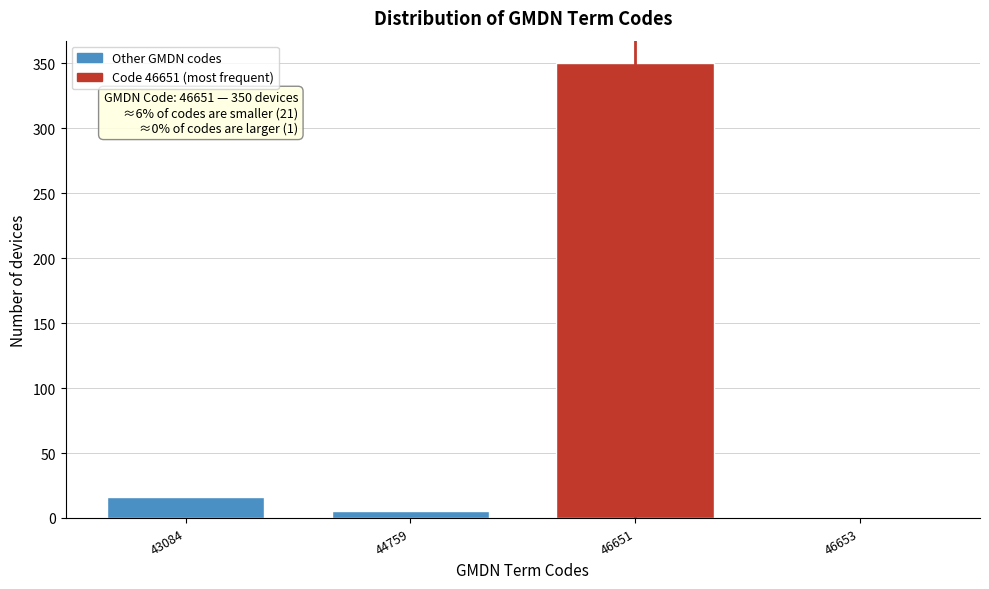

Reading left to right, extract all data points from this chart.

43084=16	44759=5	46651=350	46653=1